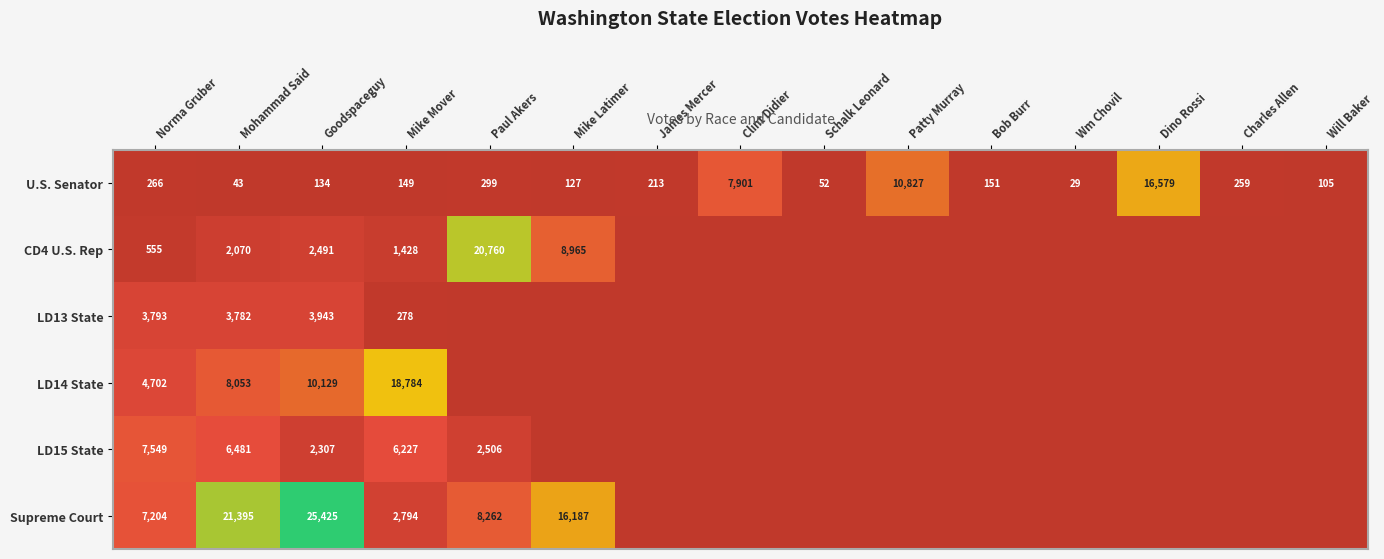

At which label does U.S. Senator first exceed 151?

Norma Gruber